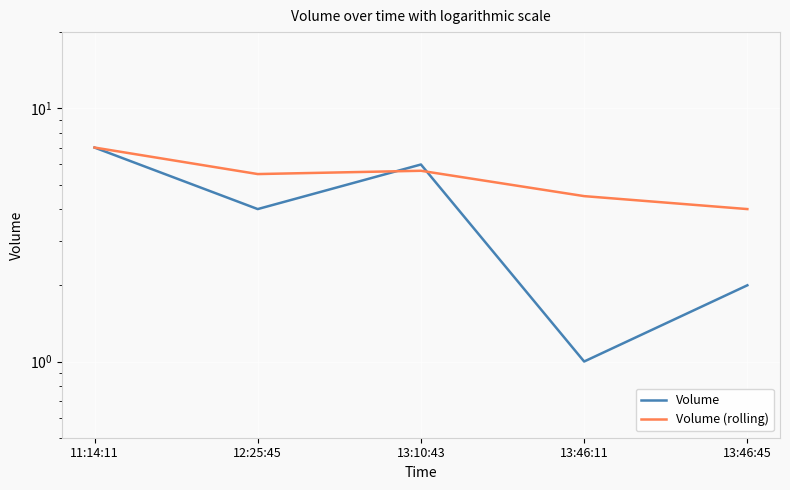

What is the label of the 2nd point from the right?

13:46:11